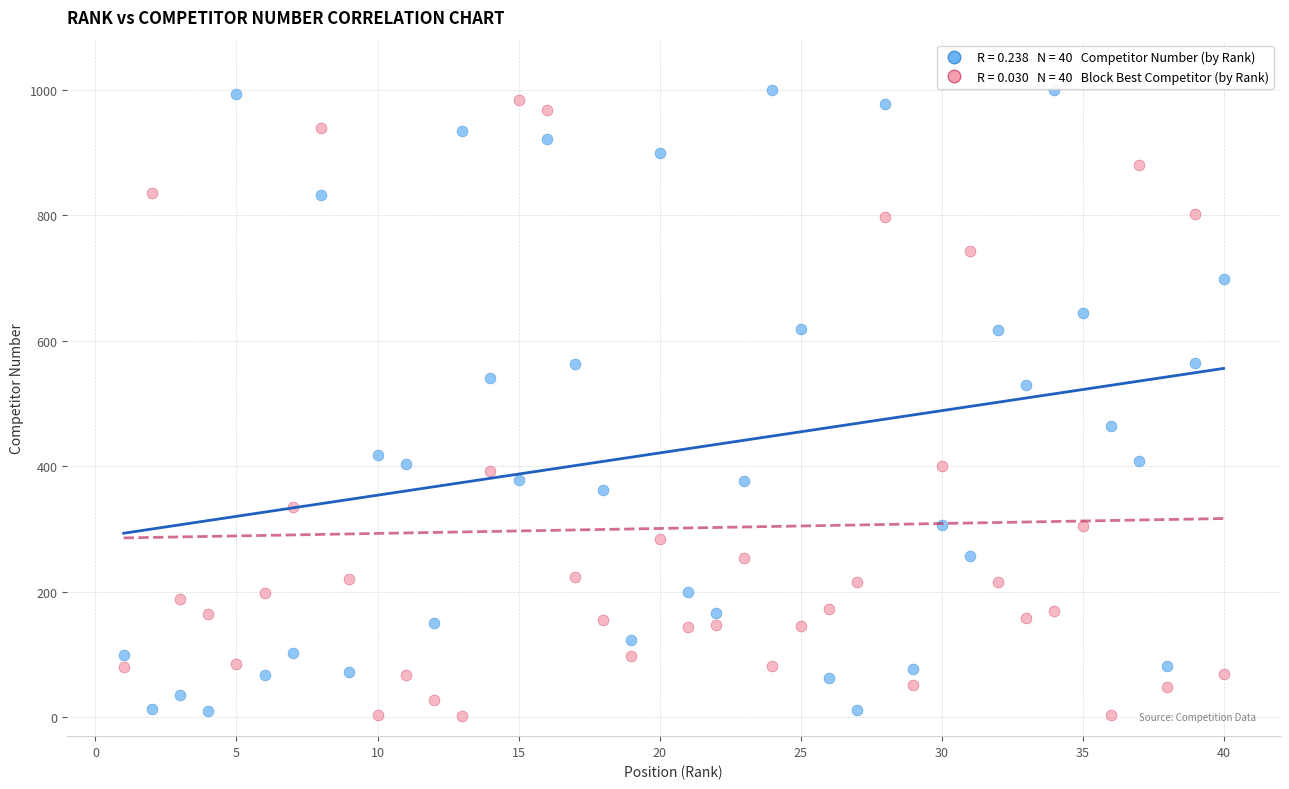

Across all data points, what is the range of Y values (max minus min)?

998